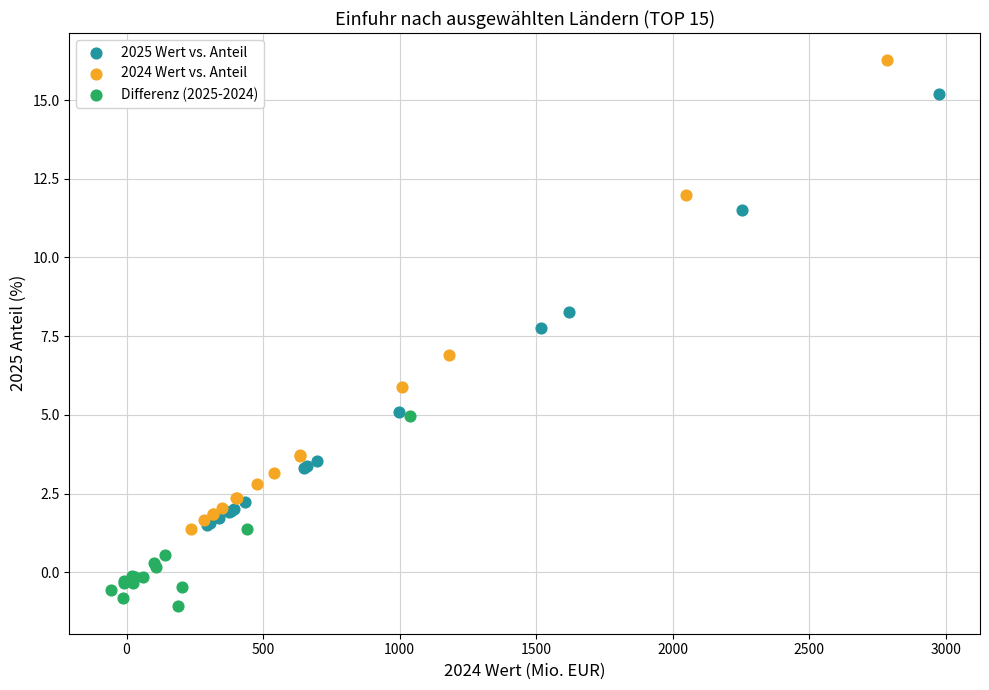

What are all the series names shown in the legend?

2025 Wert vs. Anteil, 2024 Wert vs. Anteil, Differenz (2025-2024)